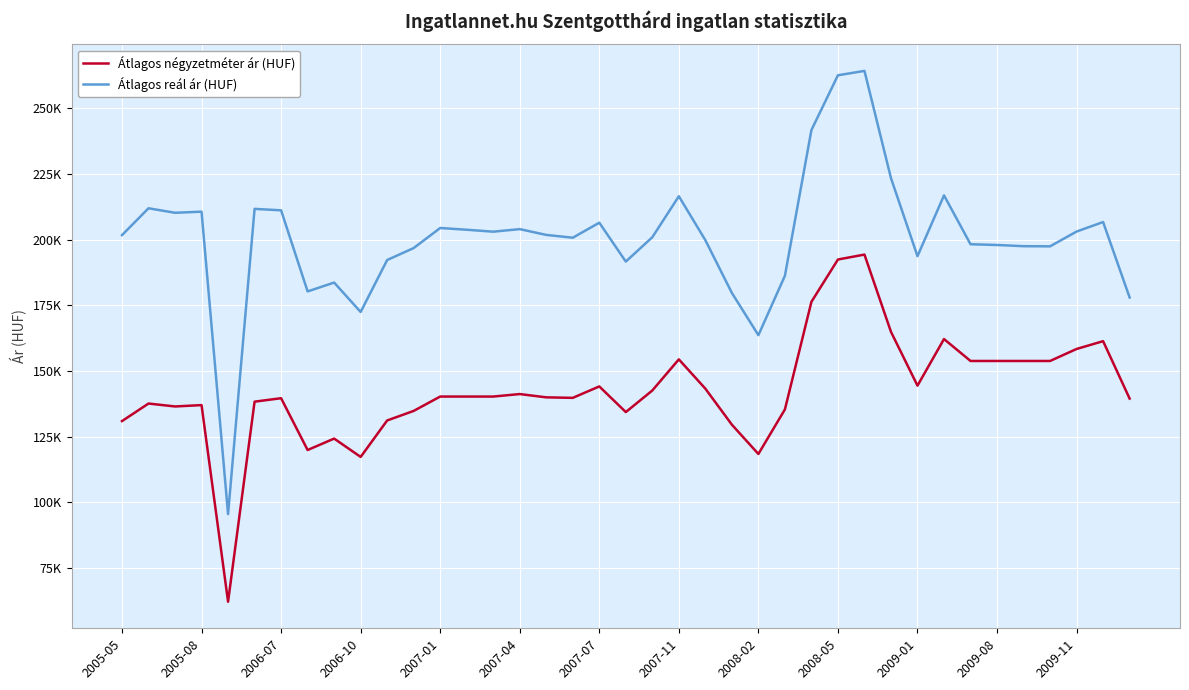

Which series has the widest spread of values?

Átlagos reál ár (HUF)